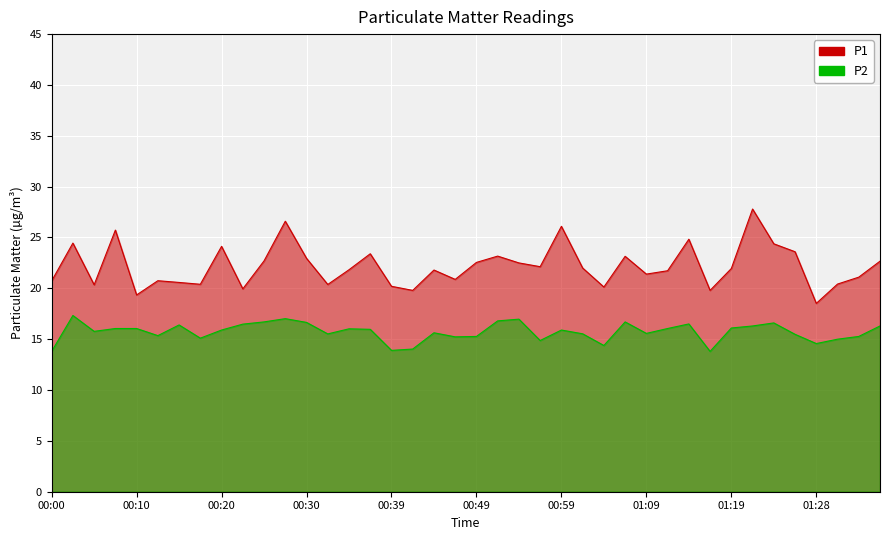

At which label is P2 closest to 15?

01:31